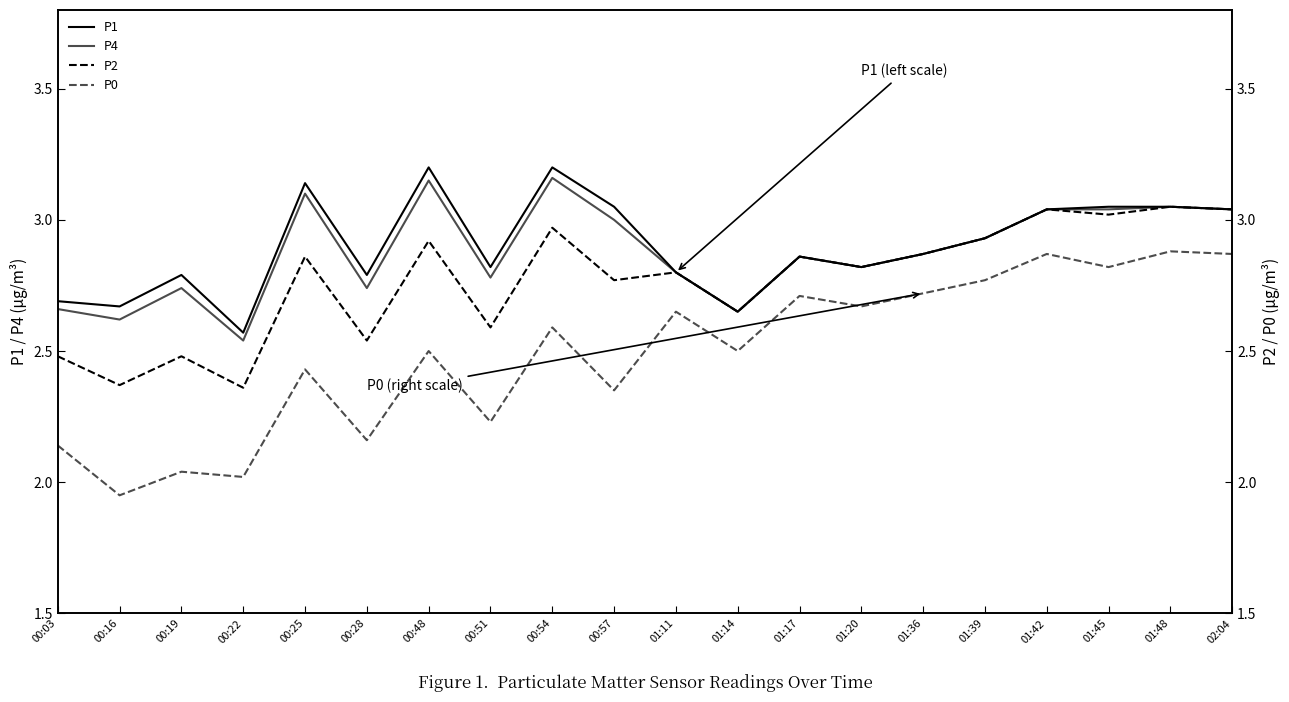

True or false: P4 and P1 cross at least once.

False